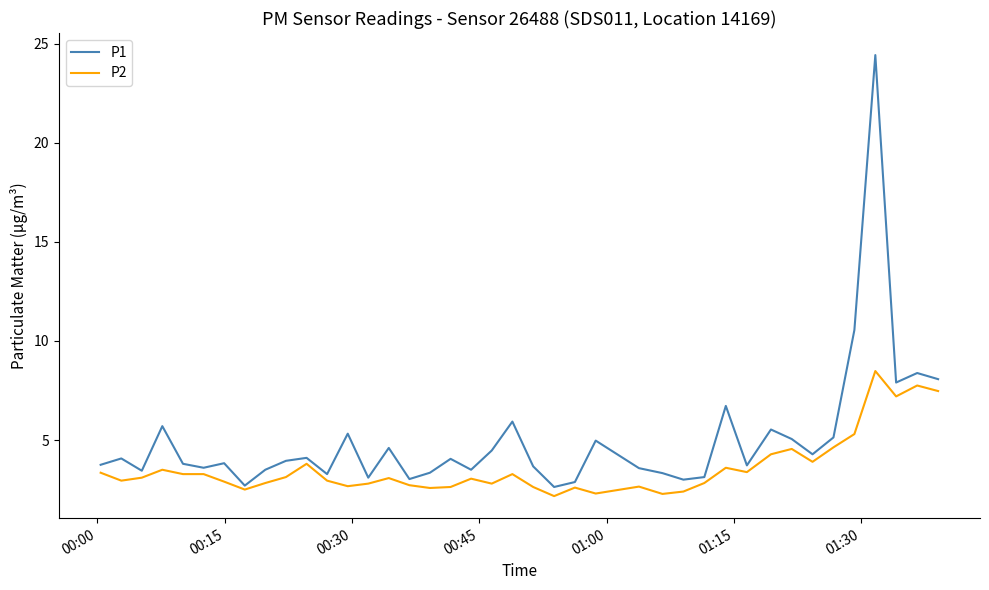

What is the average value of the P1 series?

5.0